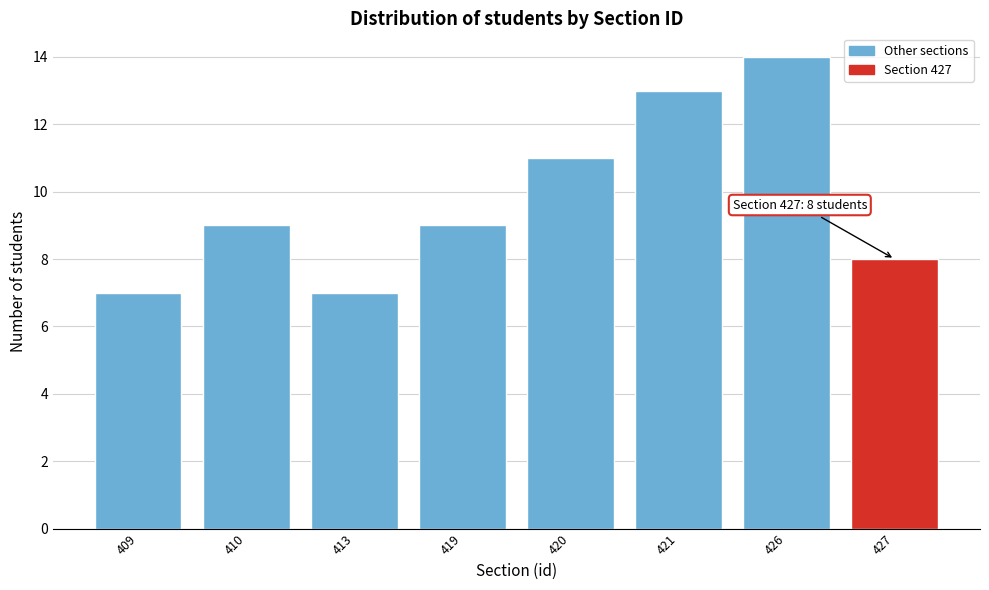

Reading left to right, transcribe all the data shown in this chart.

7	9	7	9	11	13	14	8